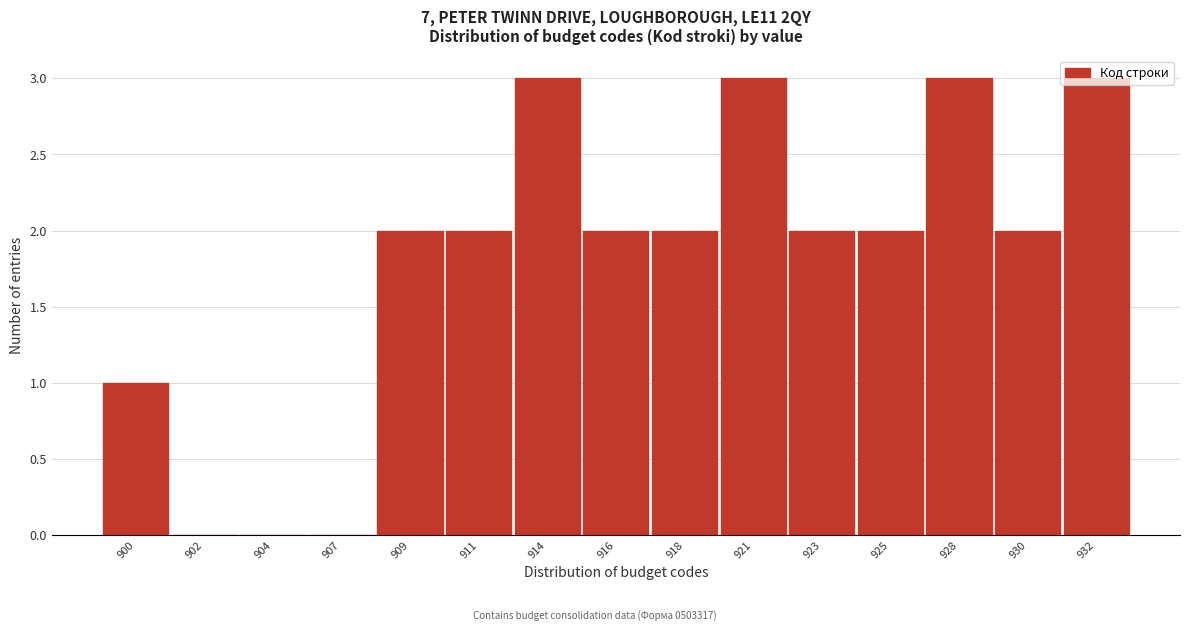

What is the sum of all values?

27